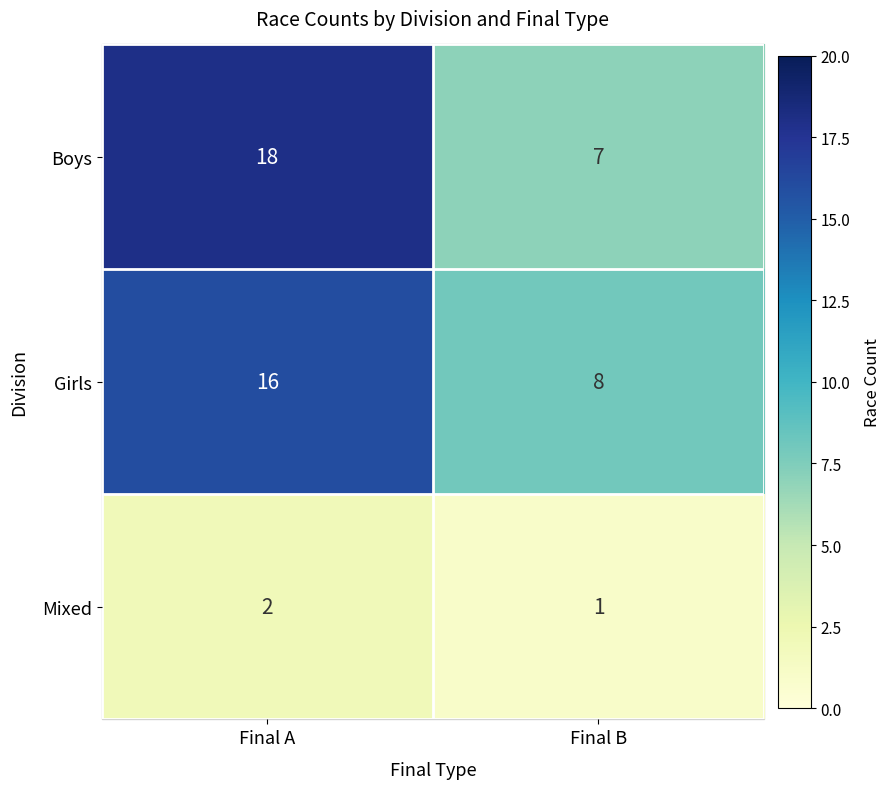

What is the sum of the Boys values at Final B and Final A?

25